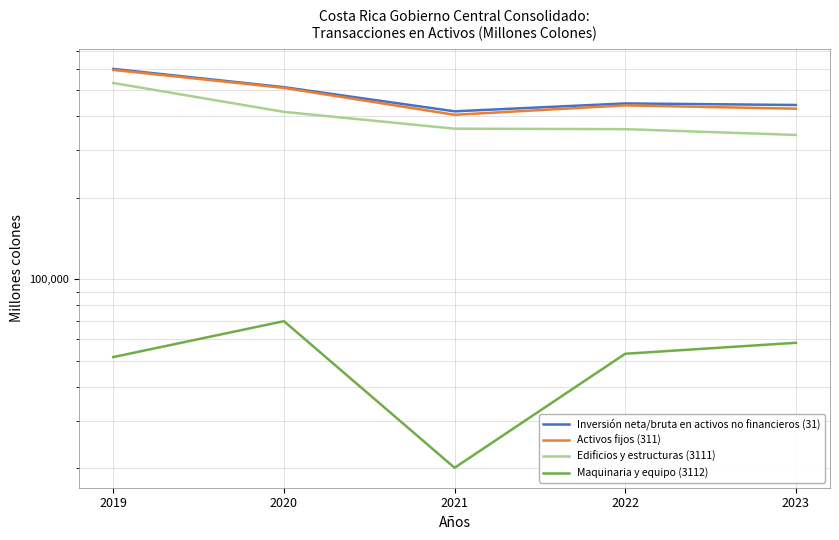

Is it true that Edificios y estructuras (3111) equals 531388.6 at 2019?

True